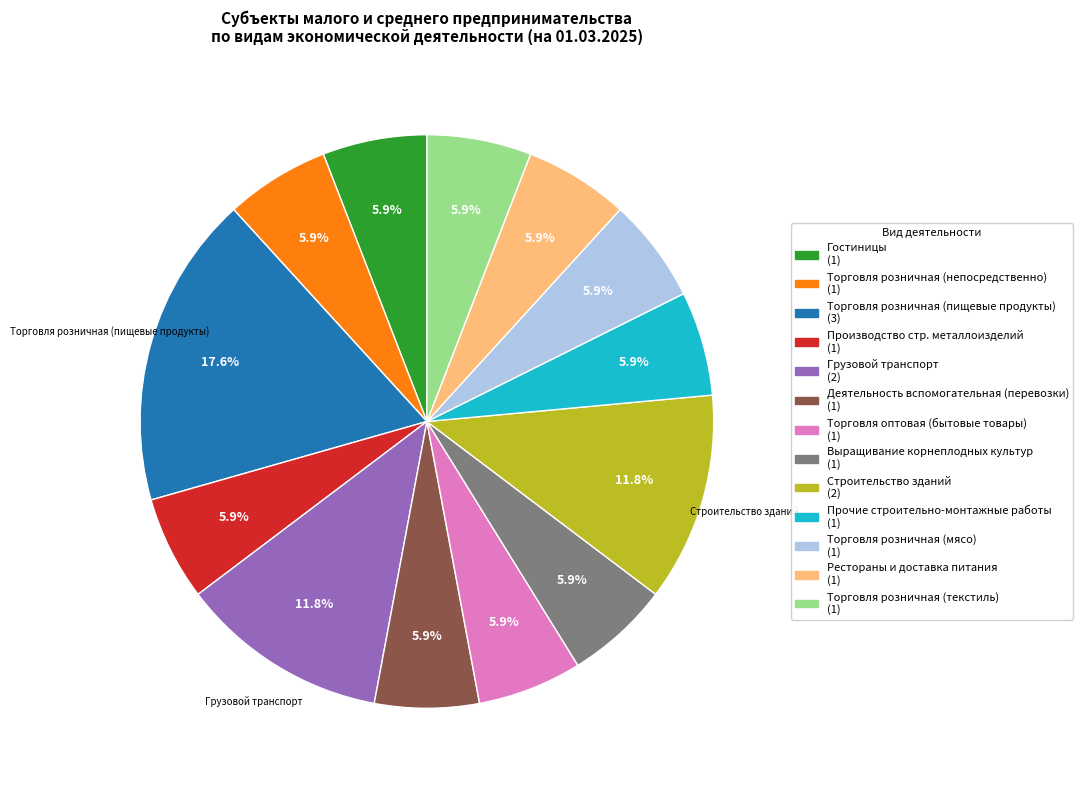

Does any single category account for the majority?

No